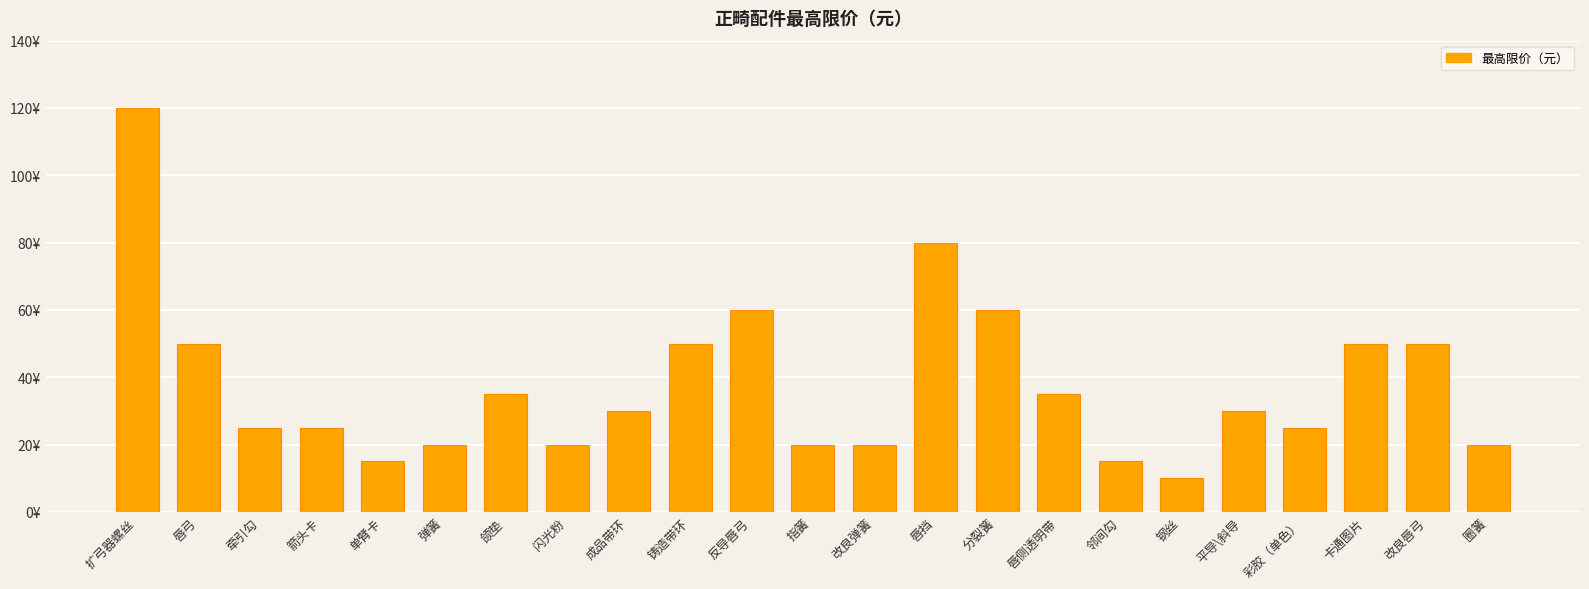

Does the chart contain any negative values?

No